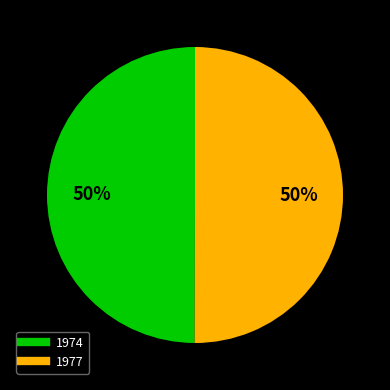

True or false: 1977 accounts for 58% of the total.

False